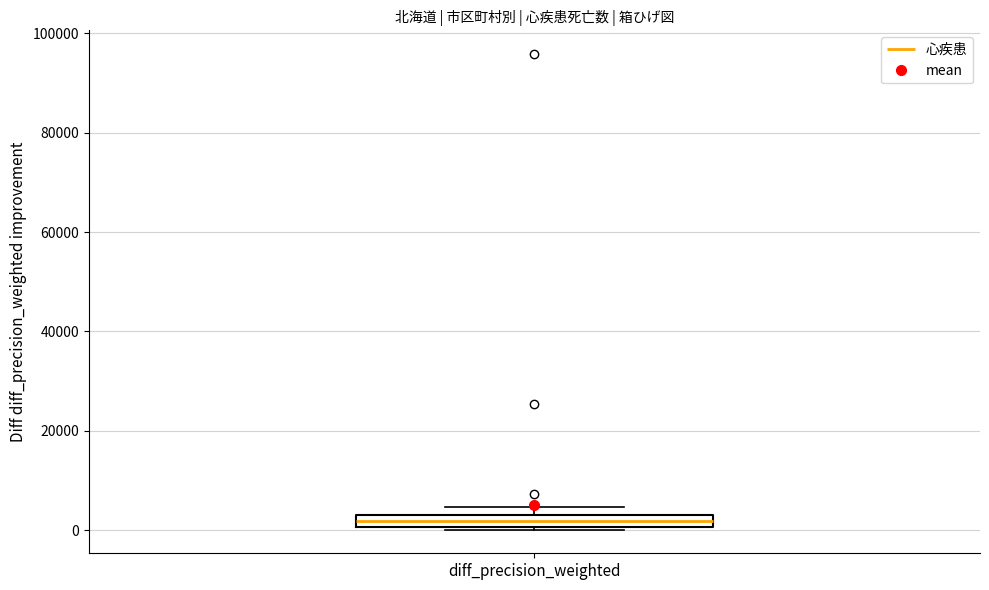

Where is the upper edge of the box for diff_precision_weighted on the y-axis? The values are not printed on the chart, so give them approximately, as read against the axis.

2000